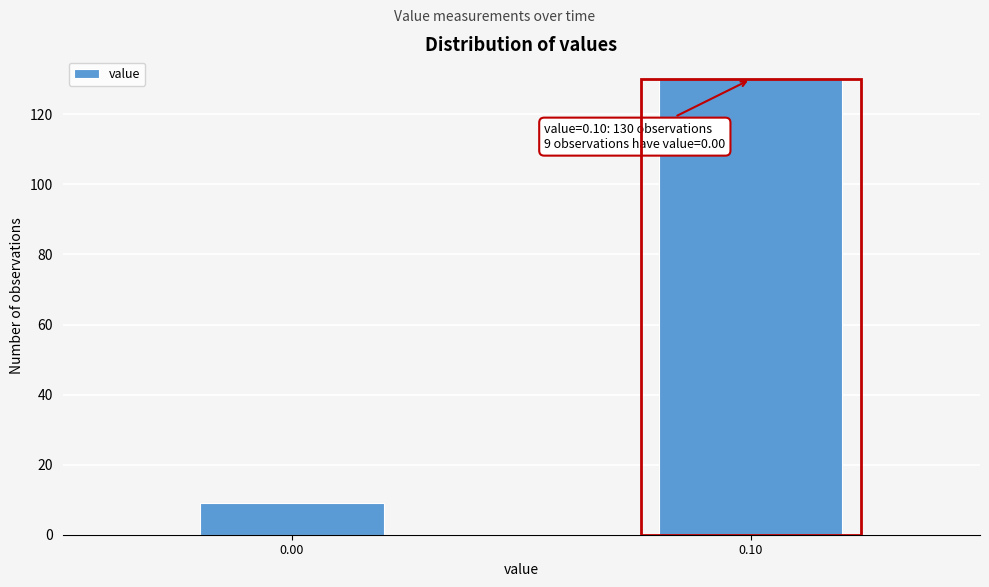

Reading left to right, list all the values displayed in this chart.

9	130